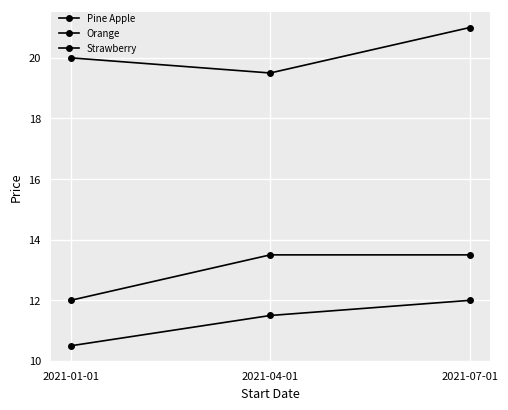

Count the number of categories in the chart.

3